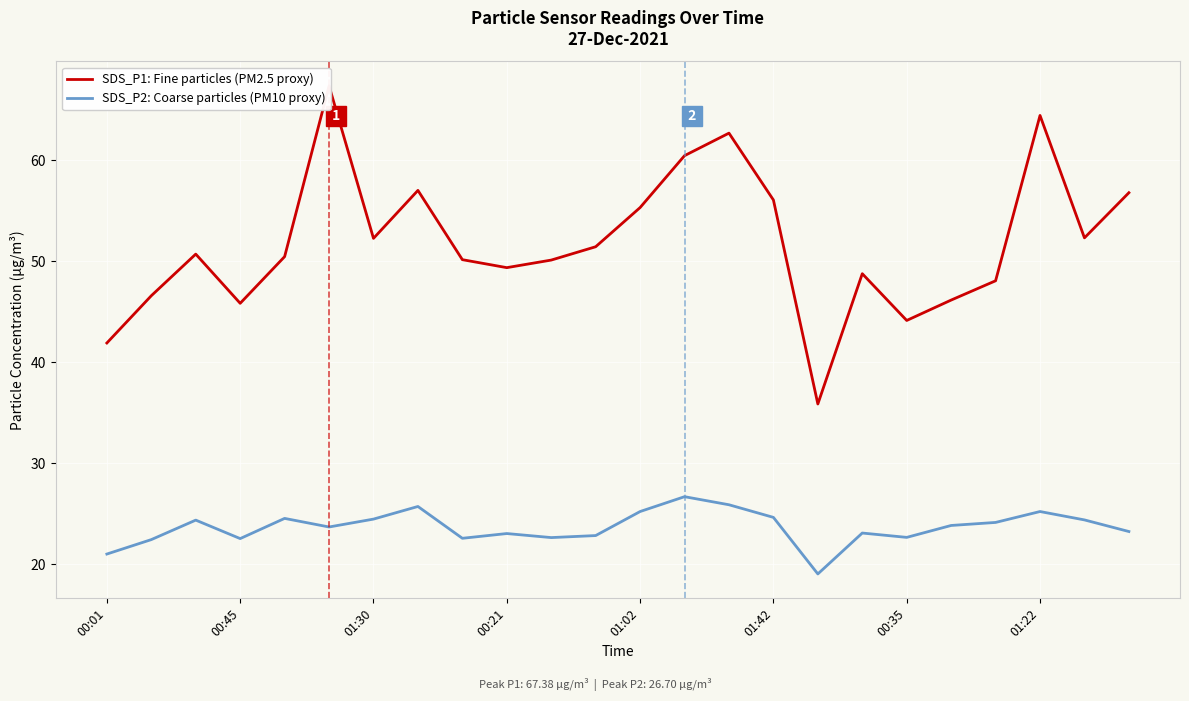

Rank the series at 22 from highest to lowest value.

SDS_P1: Fine particles (PM2.5 proxy), SDS_P2: Coarse particles (PM10 proxy)